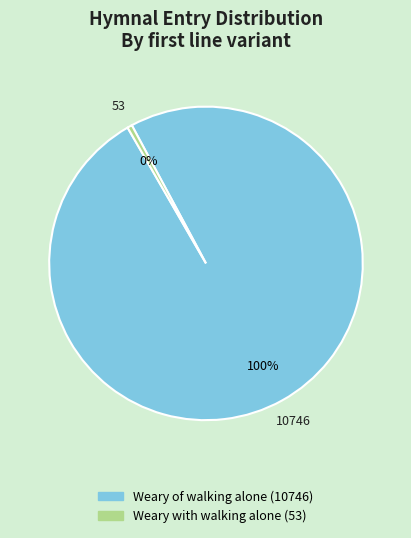

Which has a higher value, Weary of walking alone or Weary with walking alone?

Weary of walking alone